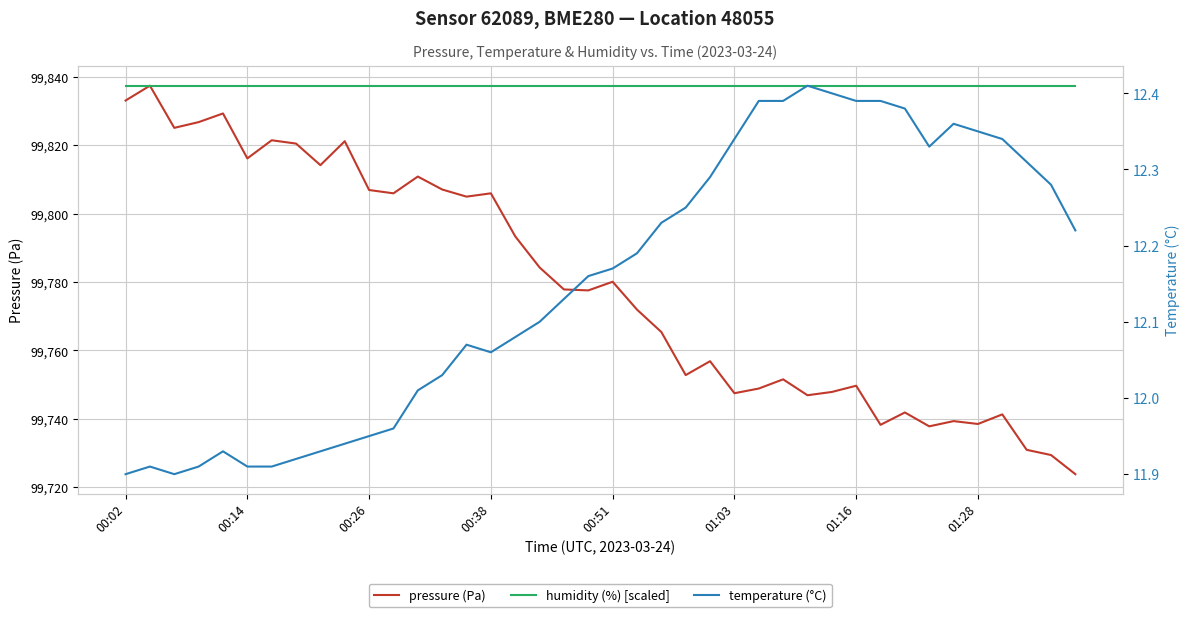

What is the value of the humidity (%) [scaled] point at the 32nd from the left?

99837.5